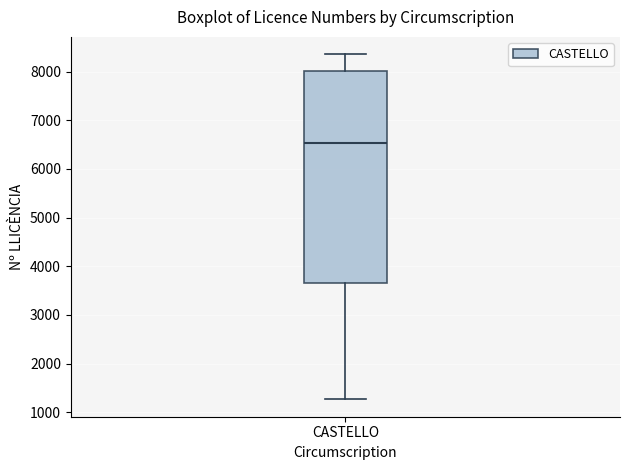

Read this box plot against the y-axis: the position of the median line, the range covered by the box, and the ends of both whiskers. The values are not printed on the chart, so give them approximately, as read against the axis.

median 6500, box 3600 to 8000, whiskers 1300 to 8400